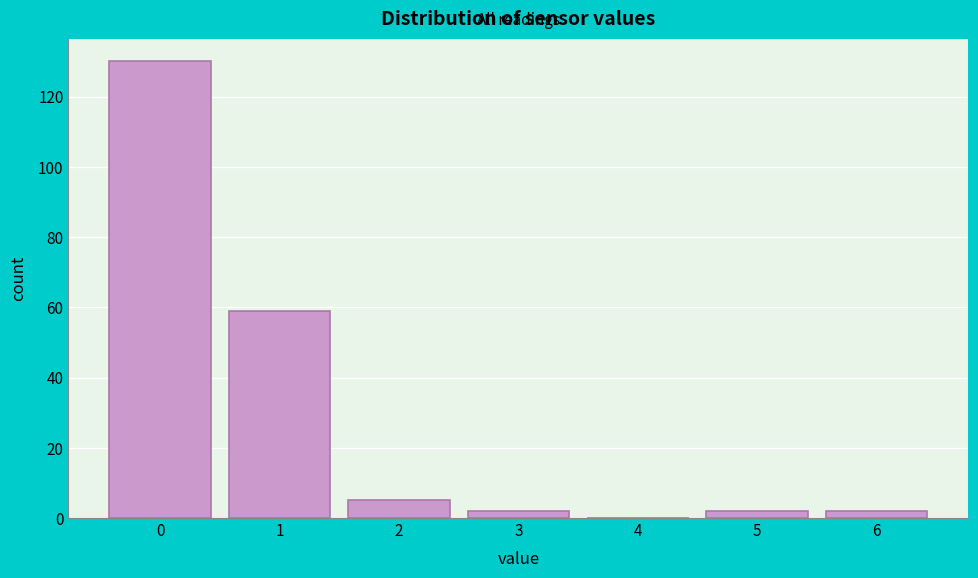

Reading right to left, transcribe all the data shown in this chart.

6=2	5=2	4=0	3=2	2=5	1=59	0=130